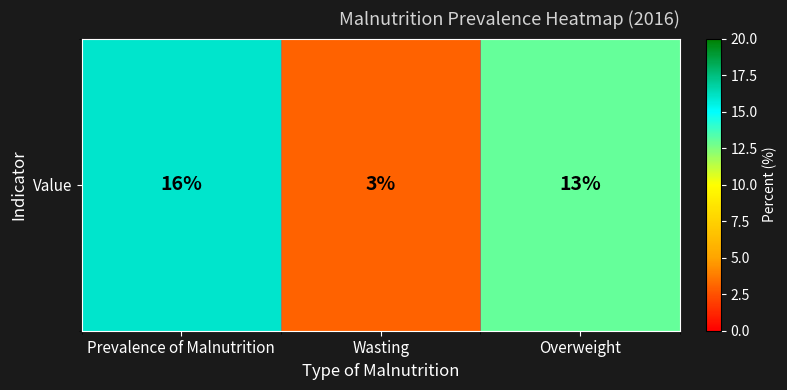

How many values are below 13?

1